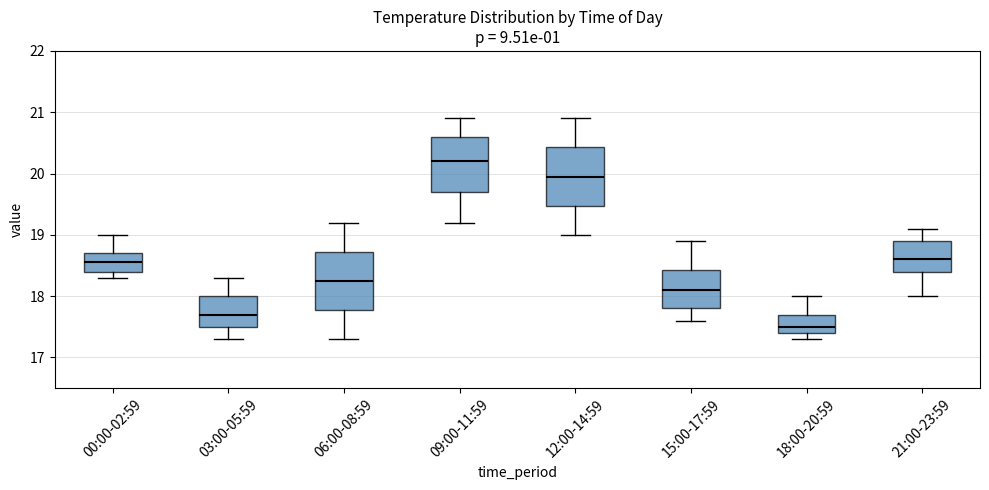

Reading left to right, read every box against the y-axis: the position of its median line, the range the box covers, and the ends of its whiskers. The values are not printed on the chart, so give them approximately, as read against the axis.

00:00-02:59: median 18.6, box 18.4 to 18.7, whiskers 18.3 to 19.0
03:00-05:59: median 17.7, box 17.5 to 18.0, whiskers 17.3 to 18.3
06:00-08:59: median 18.3, box 17.8 to 18.7, whiskers 17.3 to 19.2
09:00-11:59: median 20.2, box 19.7 to 20.6, whiskers 19.2 to 20.9
12:00-14:59: median 20.0, box 19.5 to 20.4, whiskers 19.0 to 20.9
15:00-17:59: median 18.1, box 17.8 to 18.4, whiskers 17.6 to 18.9
18:00-20:59: median 17.5, box 17.4 to 17.7, whiskers 17.3 to 18.0
21:00-23:59: median 18.6, box 18.4 to 18.9, whiskers 18.0 to 19.1